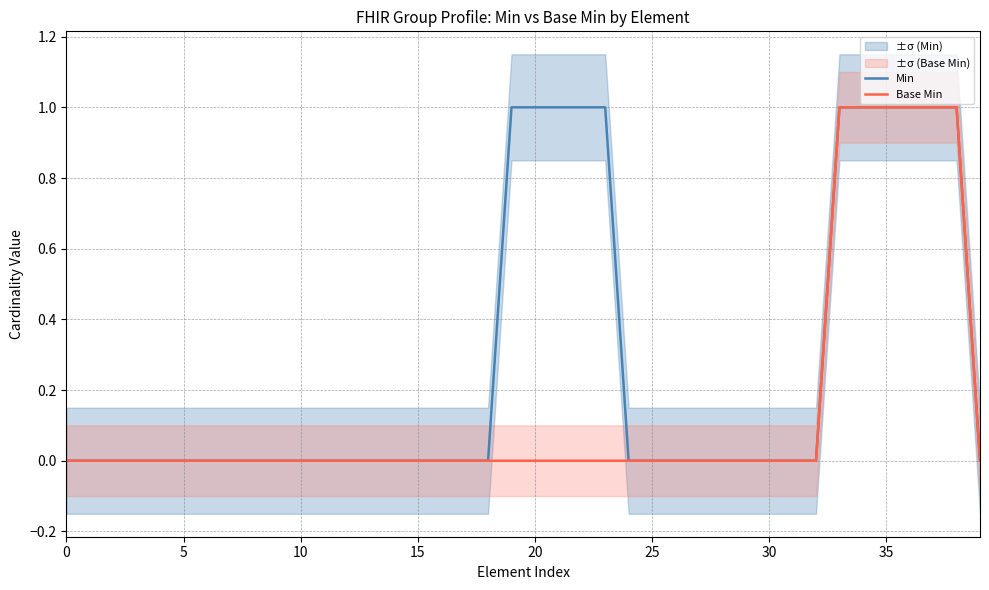

How many data points does each series have?

40